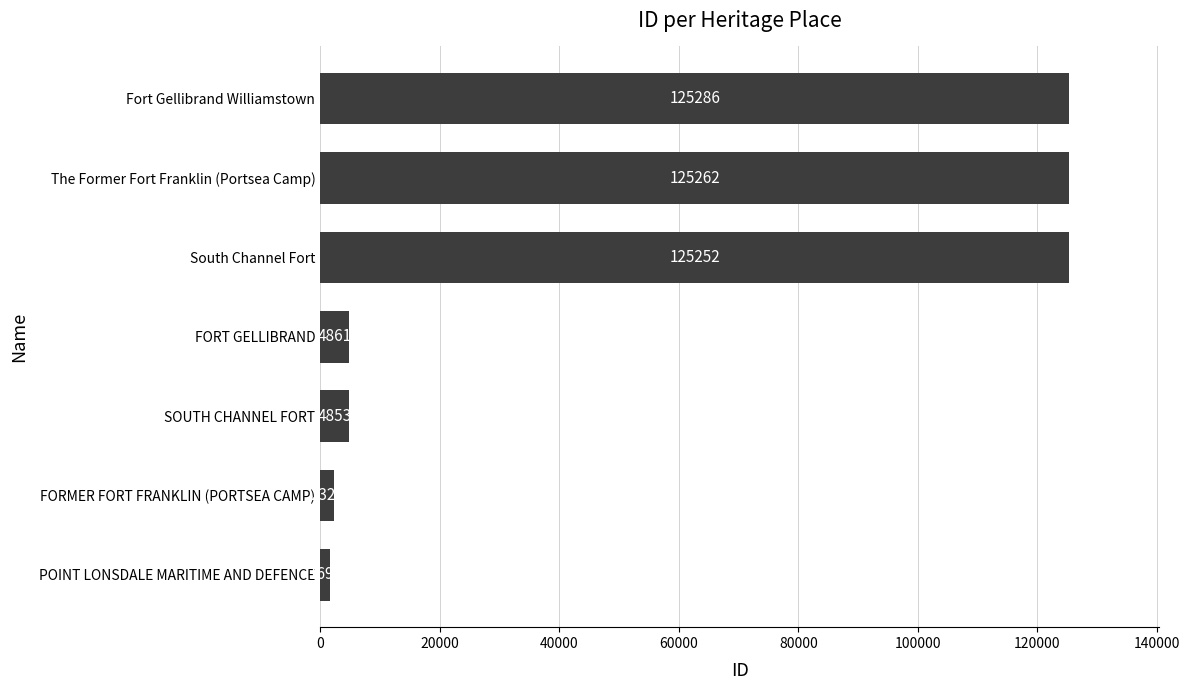

Rank the categories by value from highest to lowest.

Fort Gellibrand Williamstown, The Former Fort Franklin (Portsea Camp), South Channel Fort, FORT GELLIBRAND, SOUTH CHANNEL FORT, FORMER FORT FRANKLIN (PORTSEA CAMP), POINT LONSDALE MARITIME AND DEFENCE